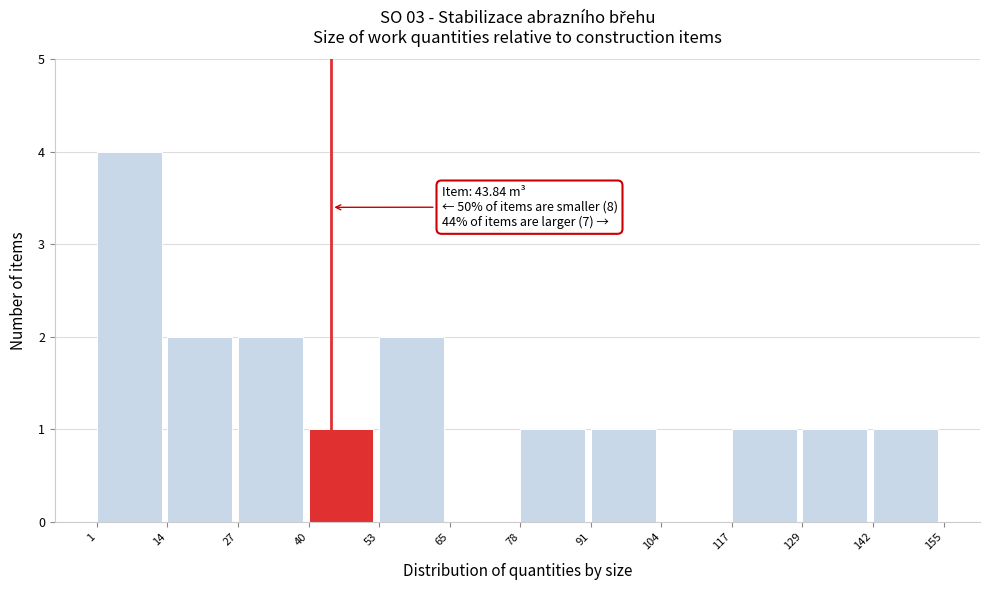

Over which range of the x-axis is the bar tallest?

1 to 14